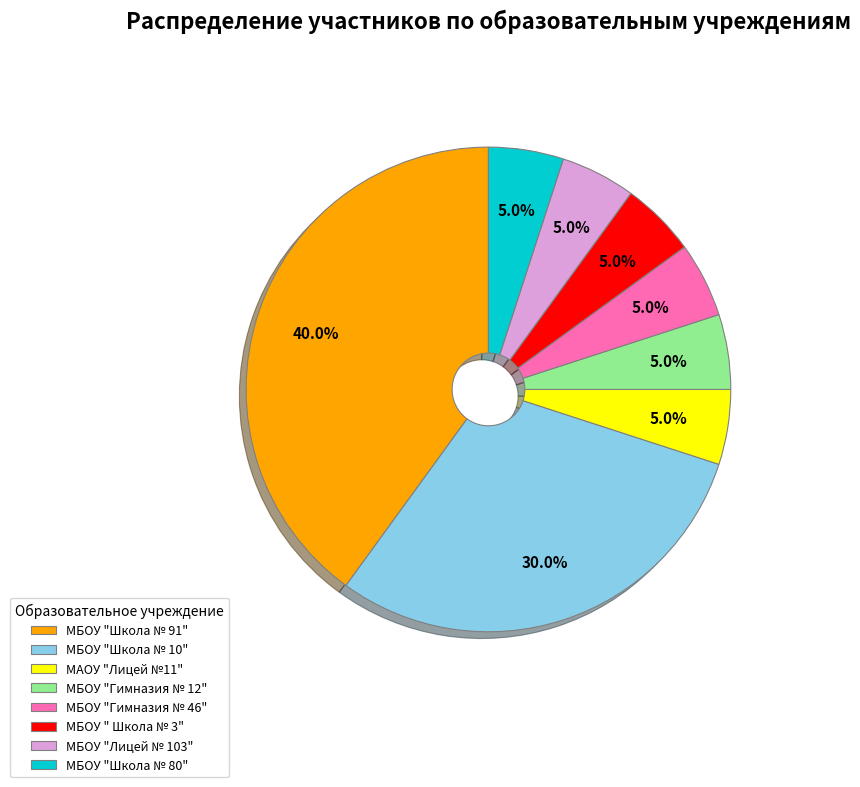

Does any single category account for the majority?

No